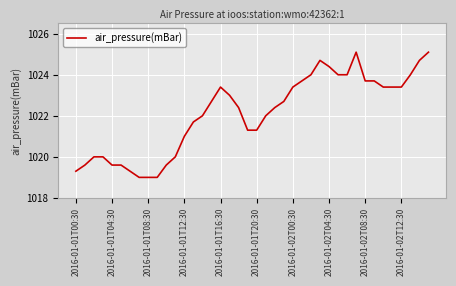

What is the difference between the maximum and minimum values?

6.1